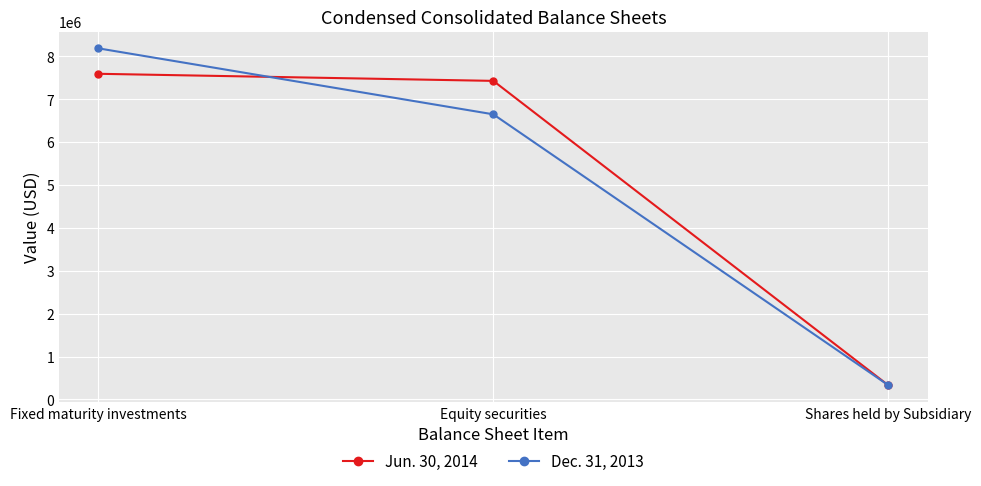

At which label does Dec. 31, 2013 reach its minimum?

Shares held by Subsidiary